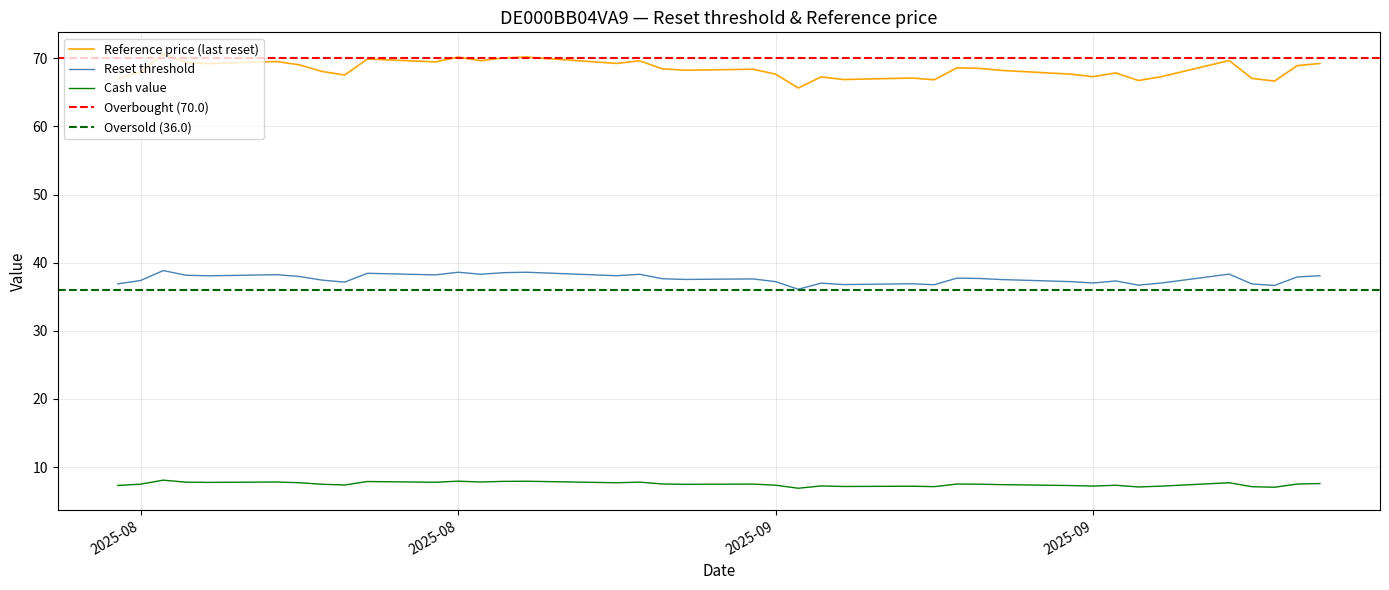

True or false: Reset threshold and Reference price (last reset) cross at least once.

False